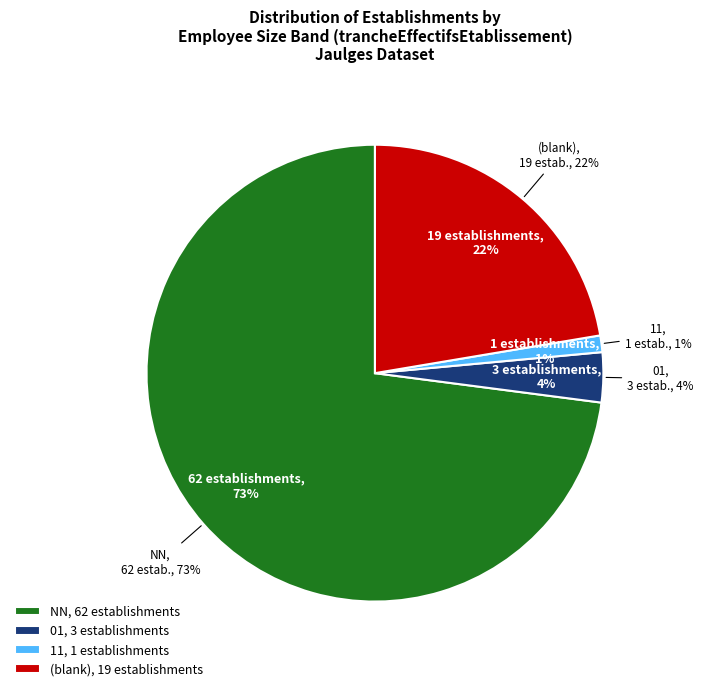

Which slice is the largest?

NN